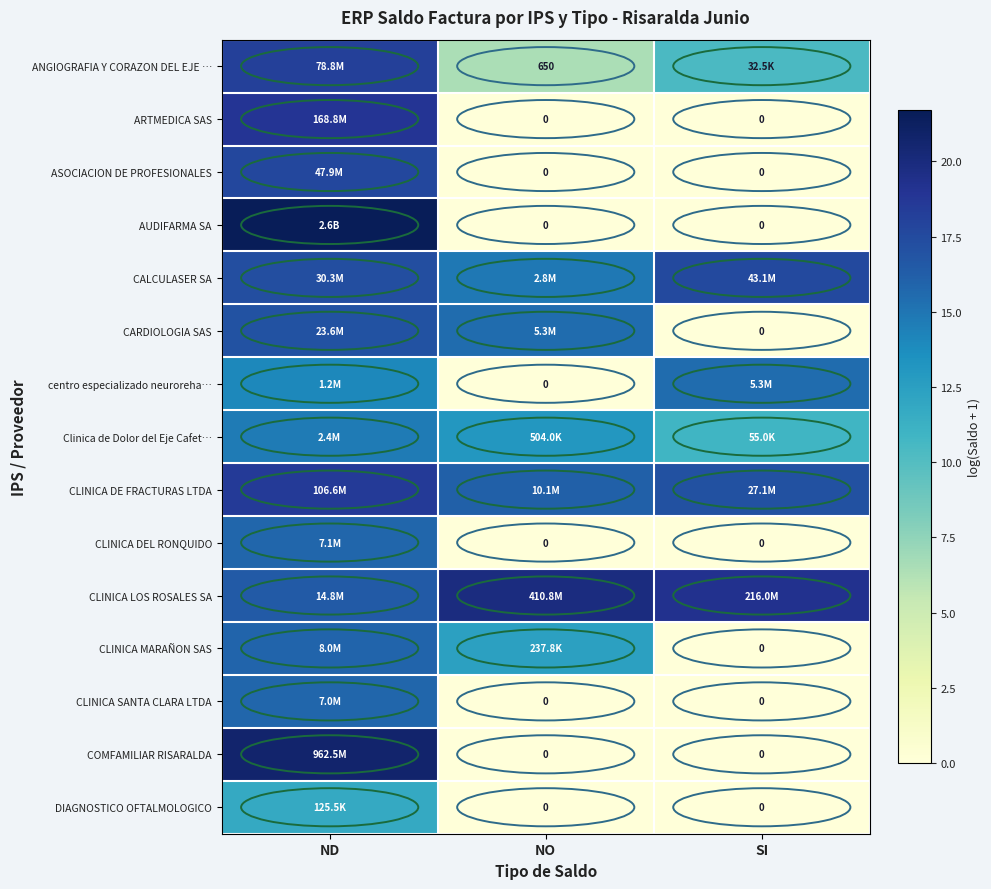

The value of CARDIOLOGIA SAS at NO is 8.8. True or false?

False